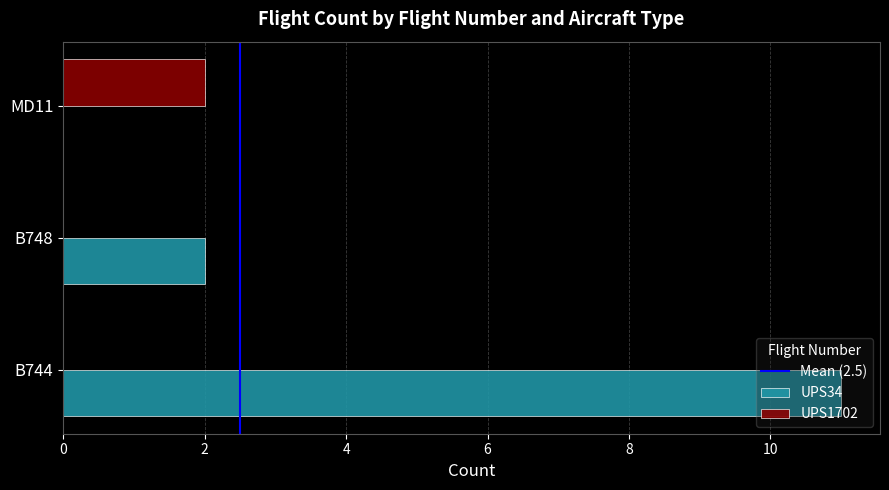

Count the UPS1702 values in the range 0 to 2.

3